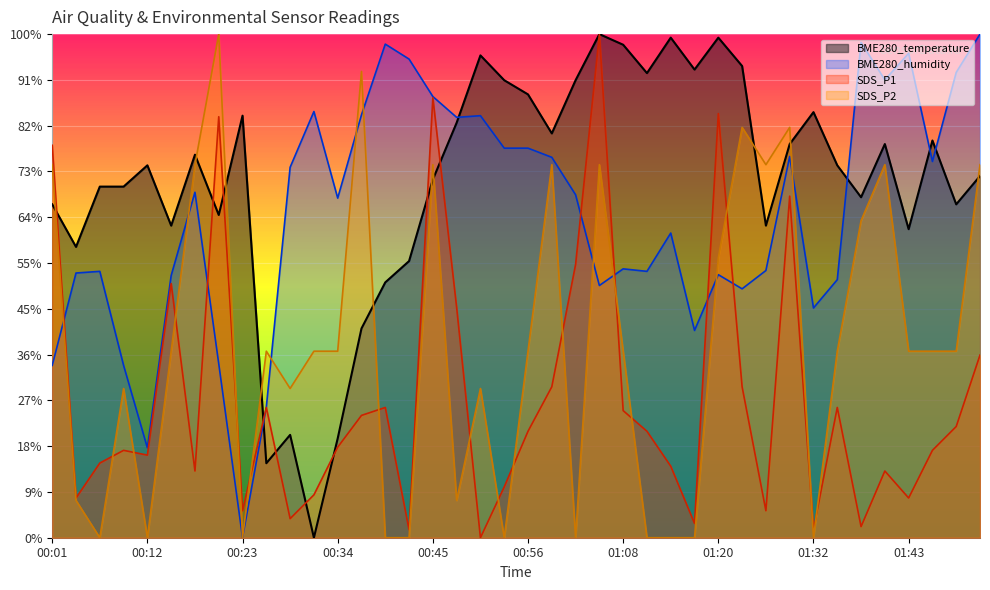

What is the label of the 22nd point from the left?

00:59